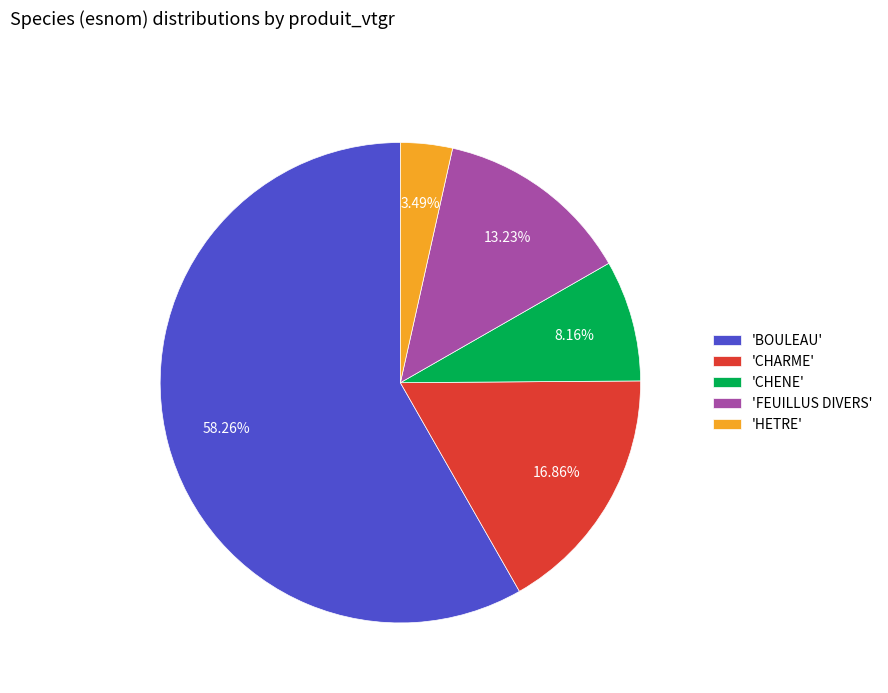

Between 'CHARME' and 'HETRE', which is larger?

'CHARME'